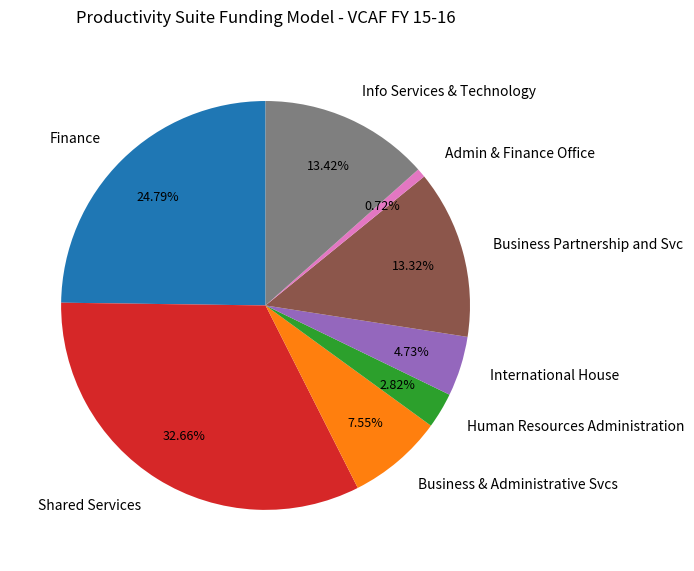

How many segments does this pie chart have?

8